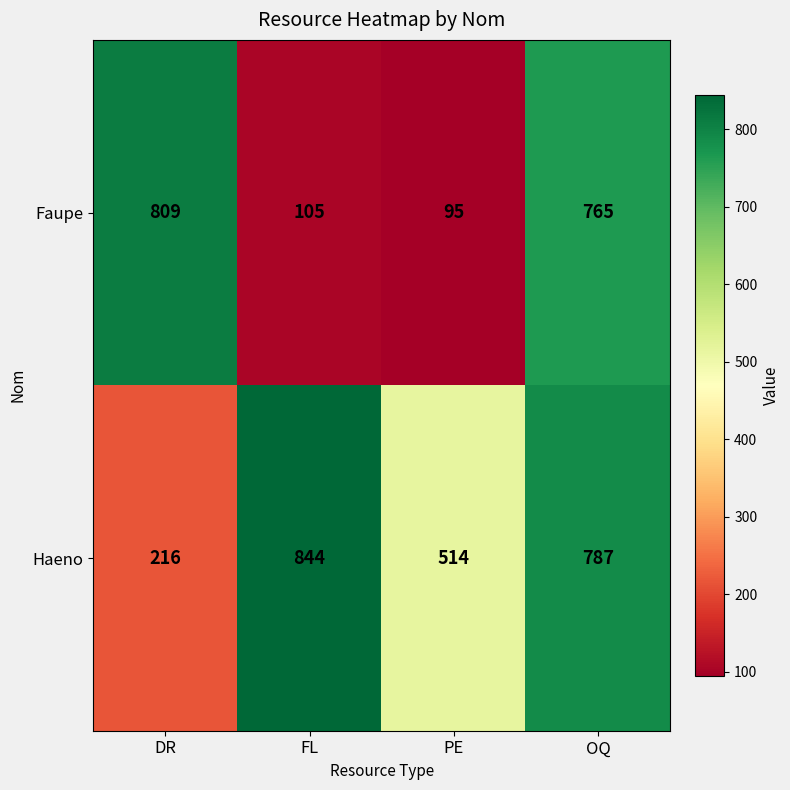

The value of Faupe at PE is 95. True or false?

True